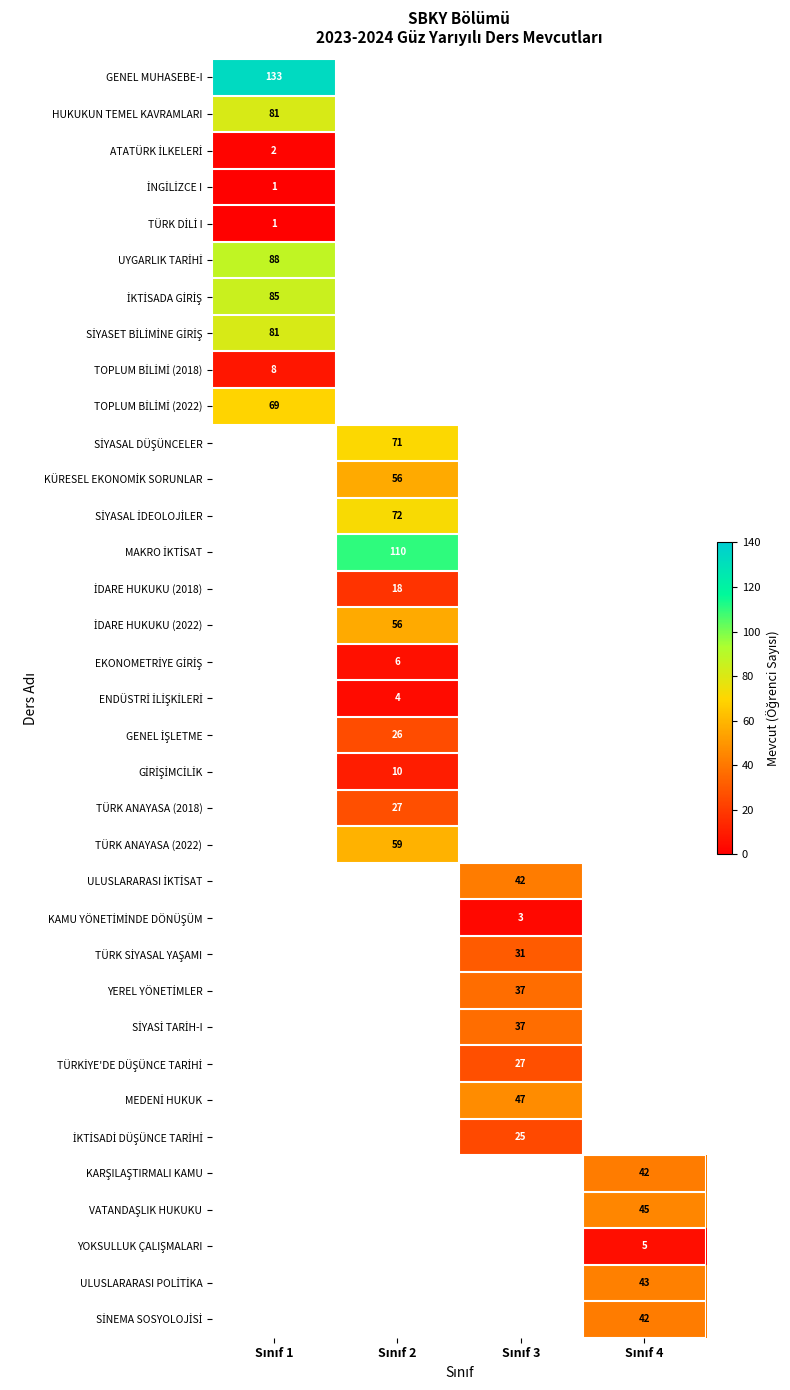

What value does the TOPLUM BİLİMİ (2018) series have at Sınıf 1?

8.0